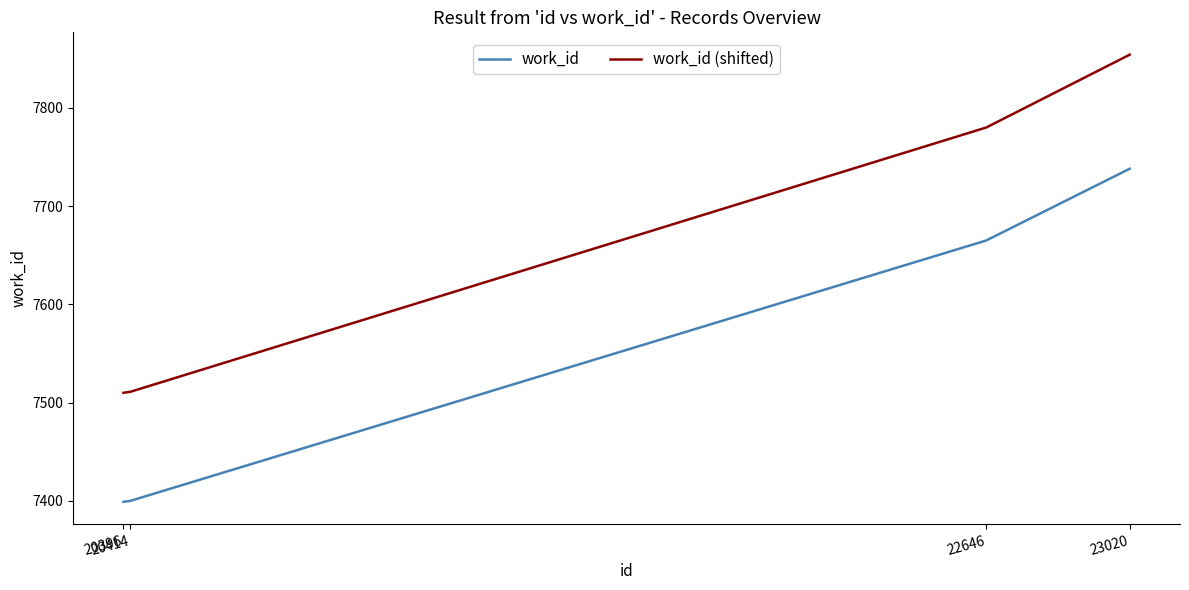

Where is work_id (shifted) nearest to the value 7682?

22646